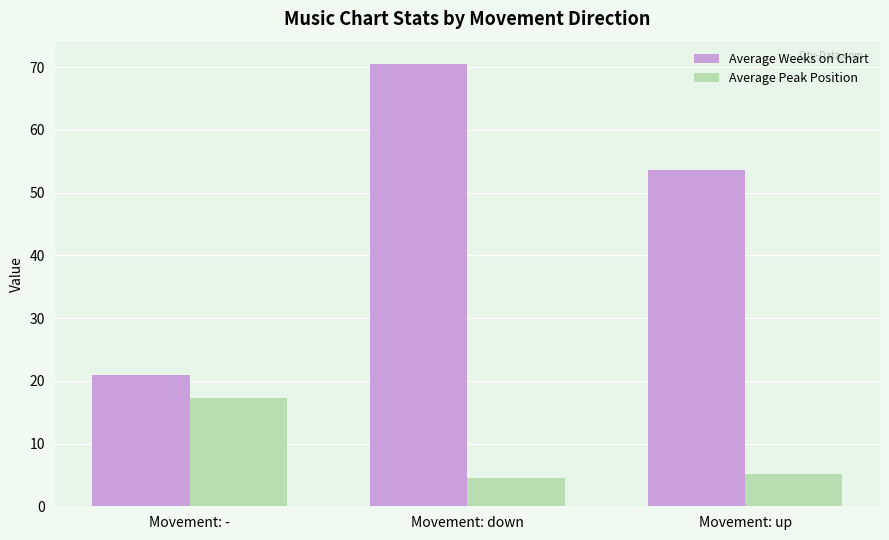

How many bars are there in each group?

2